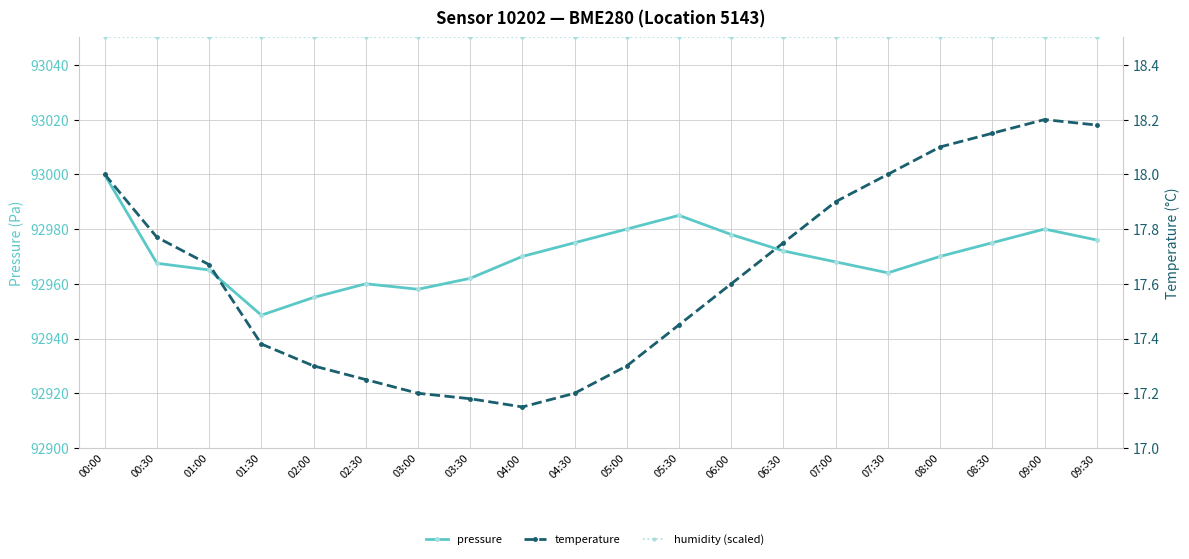

True or false: pressure and temperature cross at least once.

False